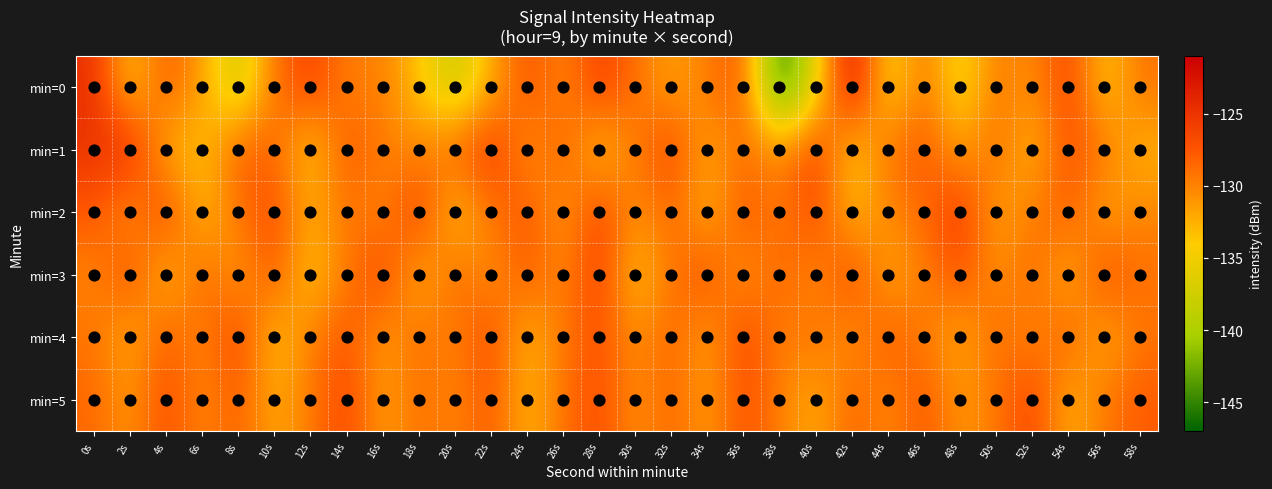

What is the difference between the highest and lowest values at 20s?

10.2